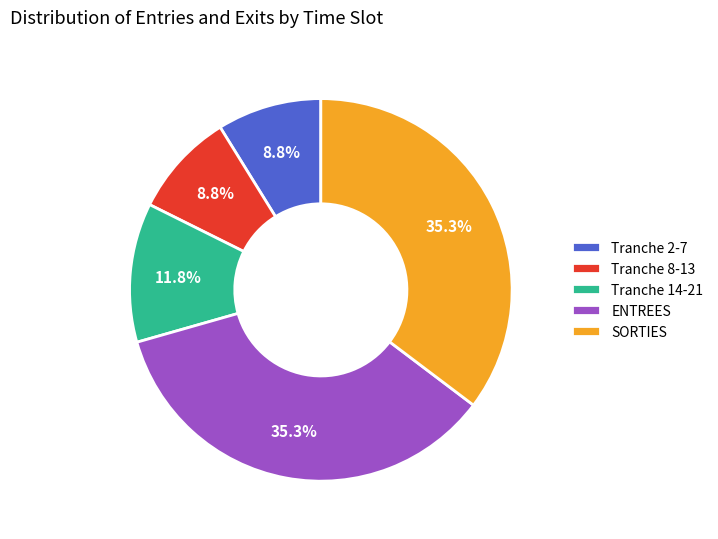

Does Tranche 2-7 account for over 50% of the chart?

No